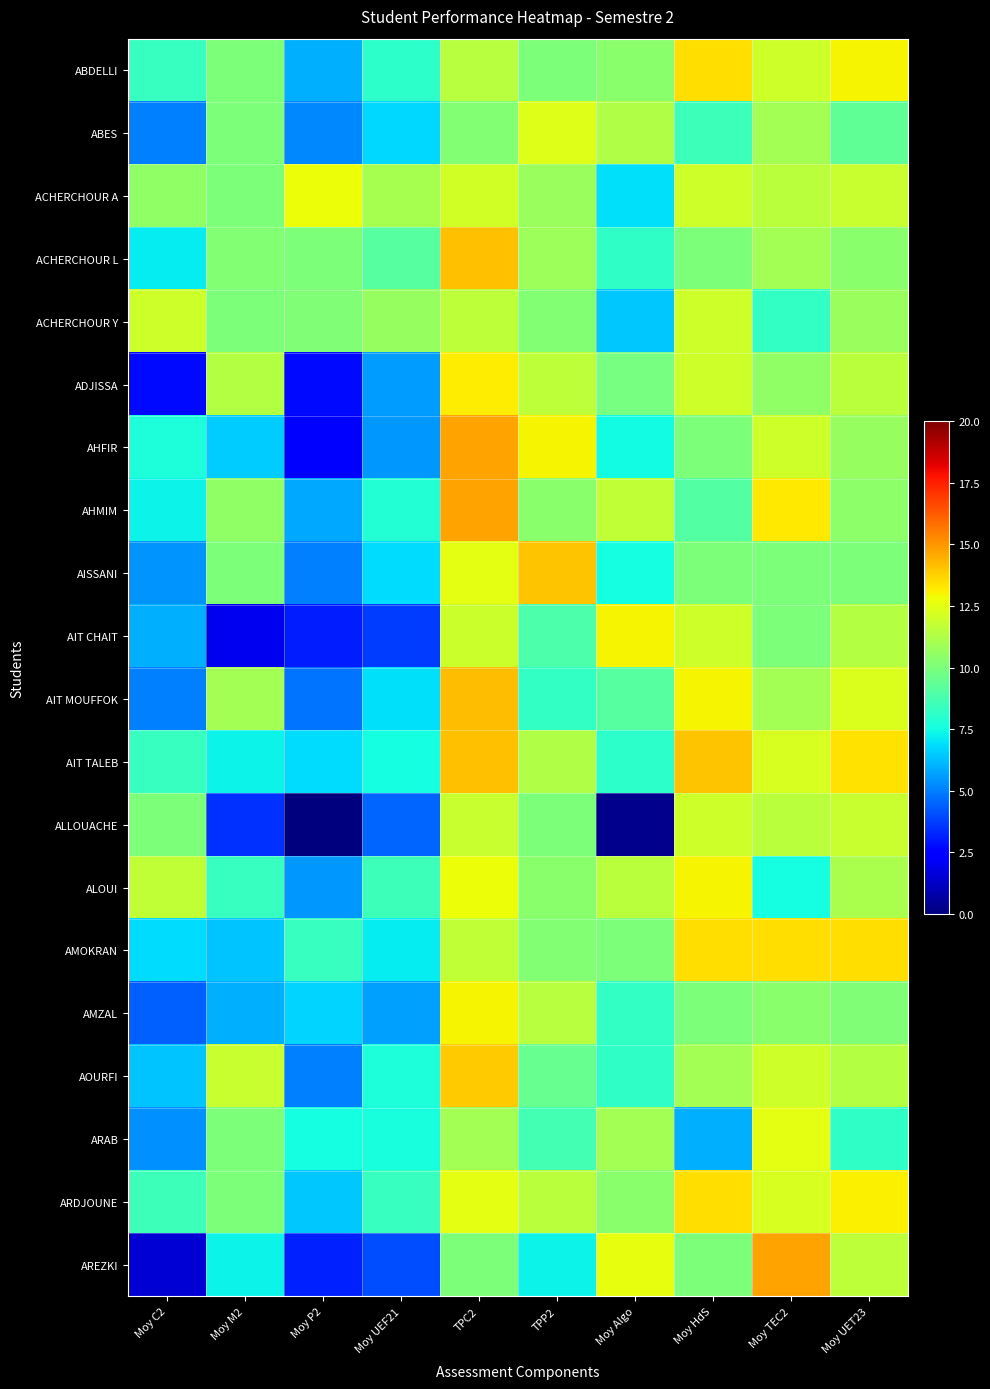

At which category is the sum across all series the highest?

TPC2